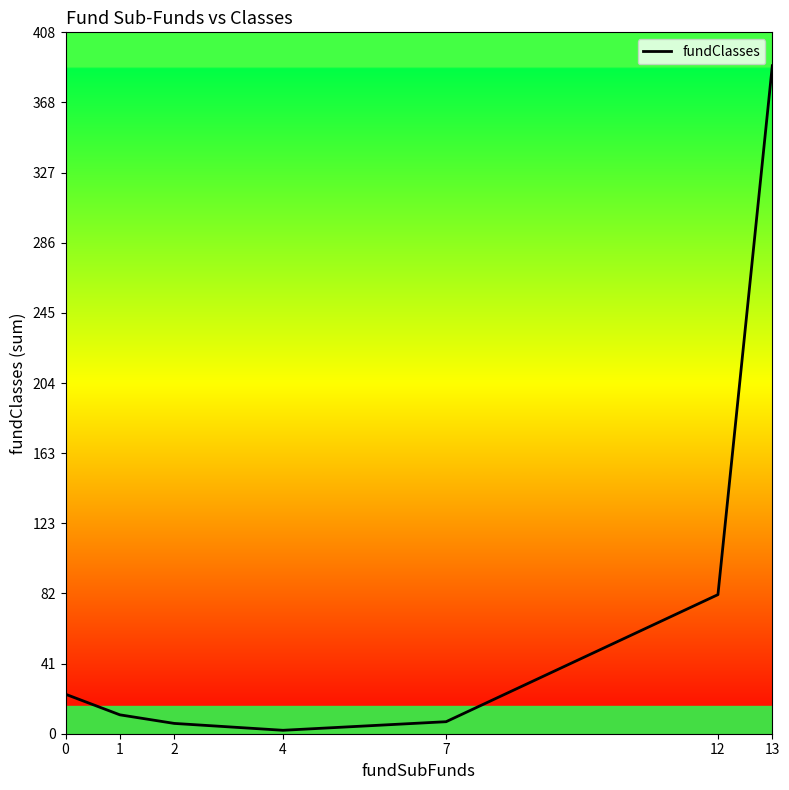

Where is the data nearest to the value 195?

12